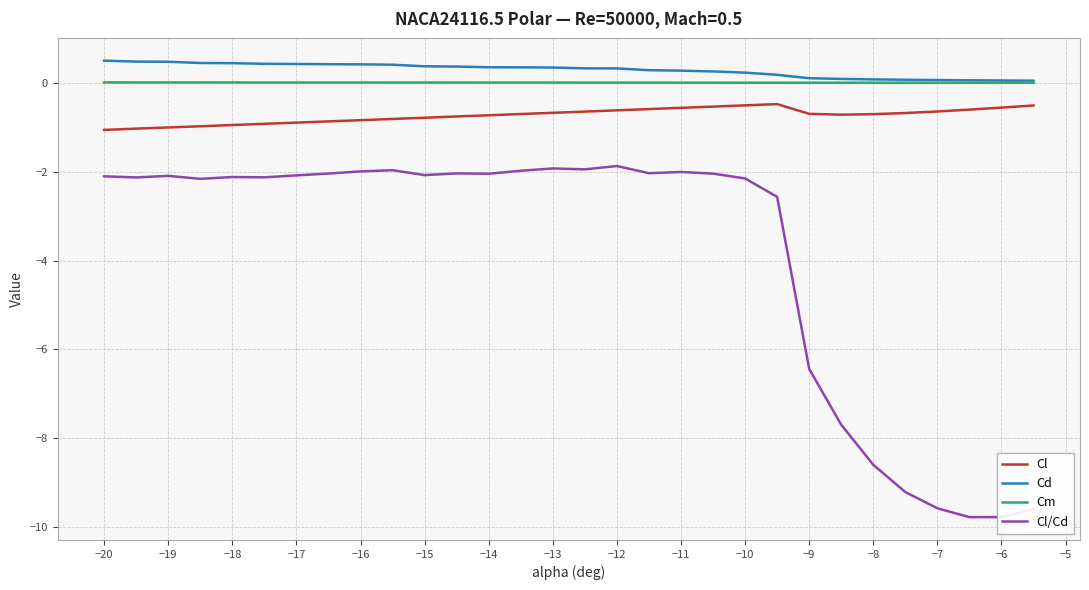

Which series has the largest total across all categories?

Cd